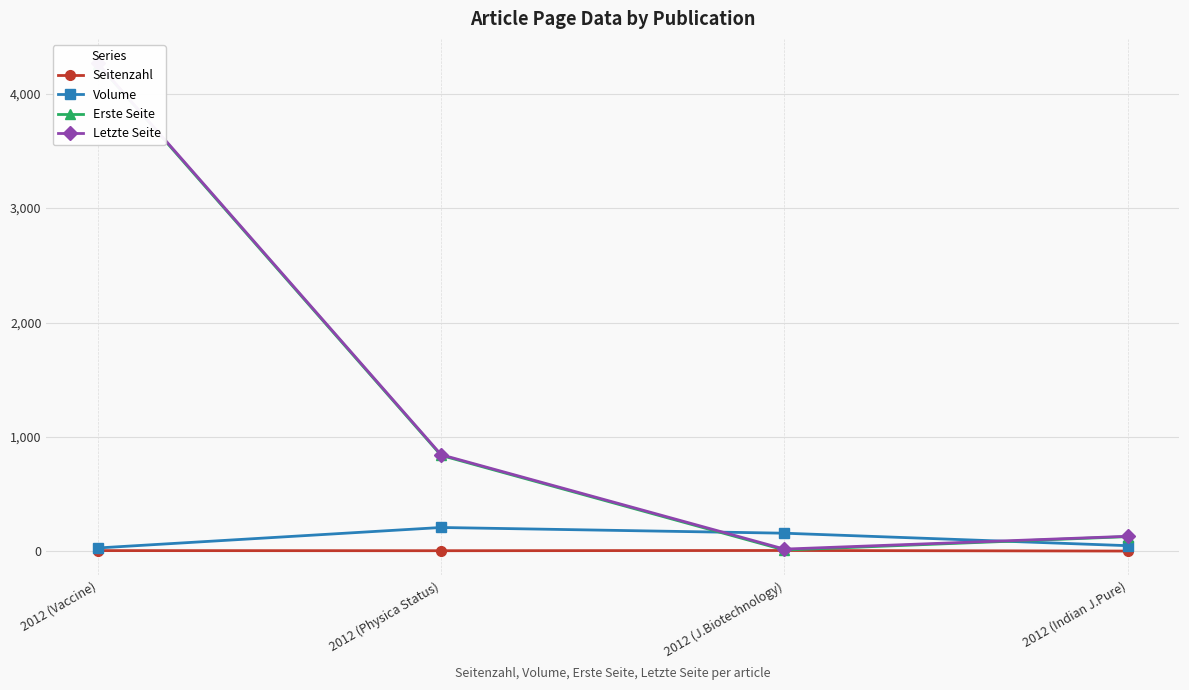

What are all the series names shown in the legend?

Seitenzahl, Volume, Erste Seite, Letzte Seite